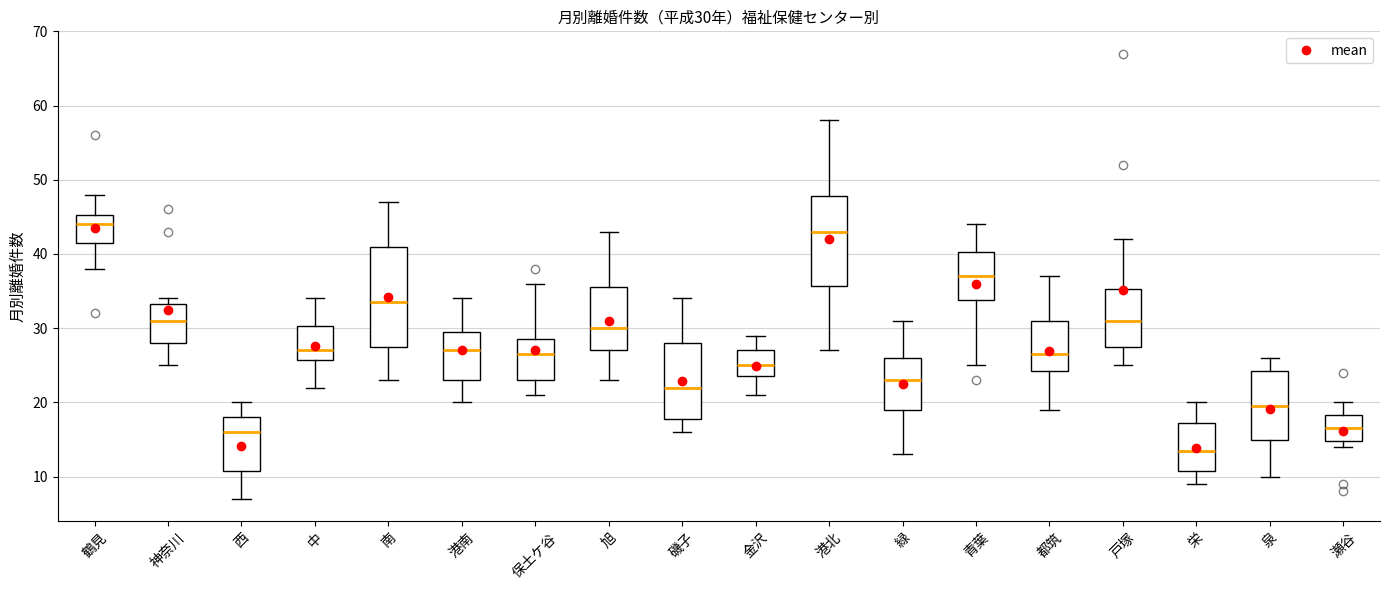

Which box has the lowest median line?

栄